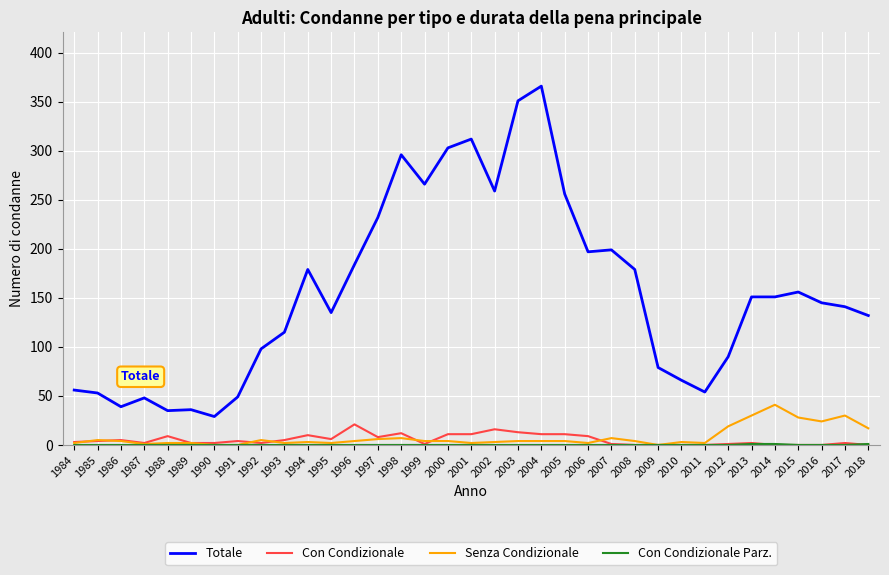

Which category has the highest value across all series?

2004